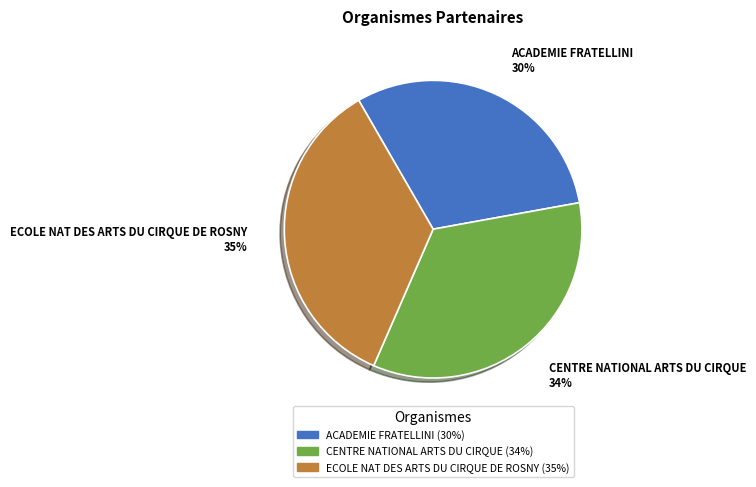

Is the sum of ECOLE NAT DES ARTS DU CIRQUE DE ROSNY and ACADEMIE FRATELLINI greater than half?

Yes